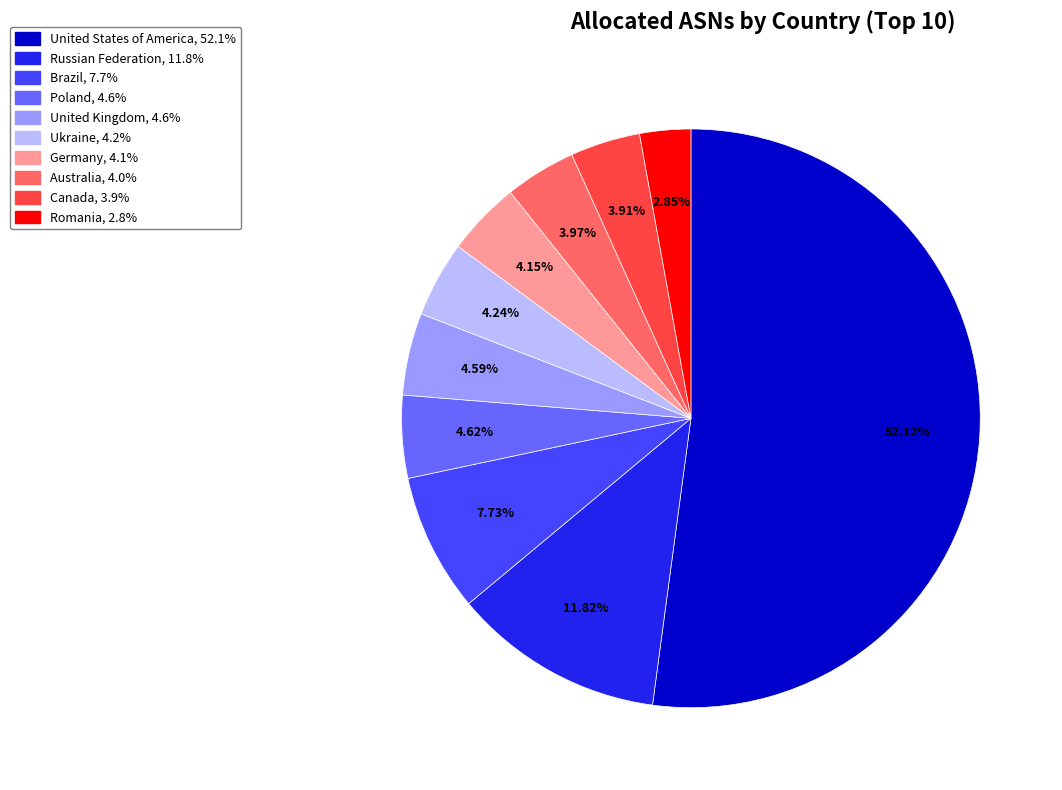

To the nearest percent, what percentage of the pie is Brazil?

8%